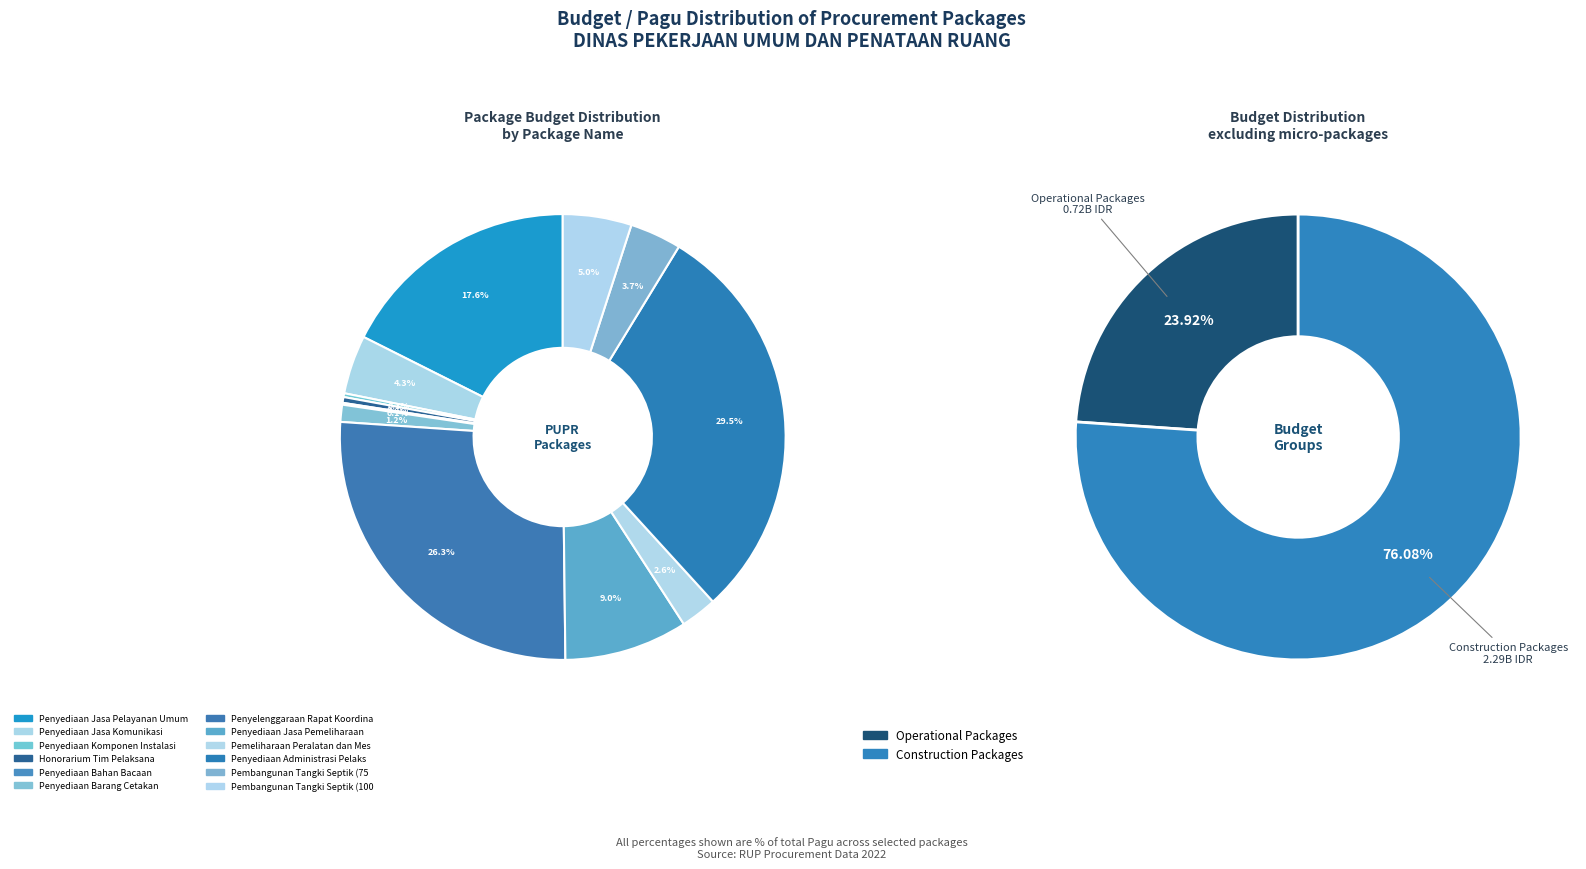

Is there any slice that represents more than half of the pie?

No